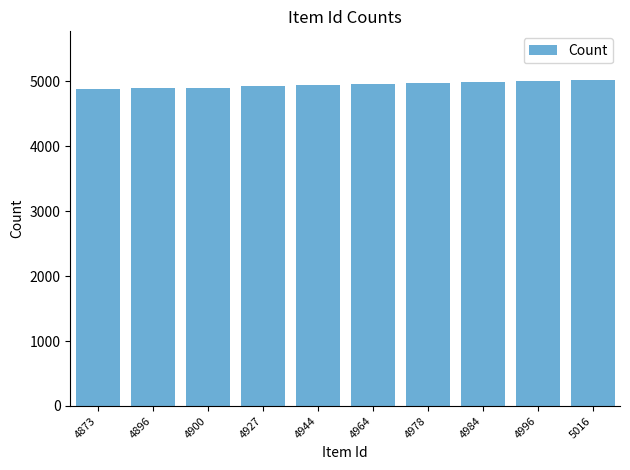

What is the sum of all values?

49478